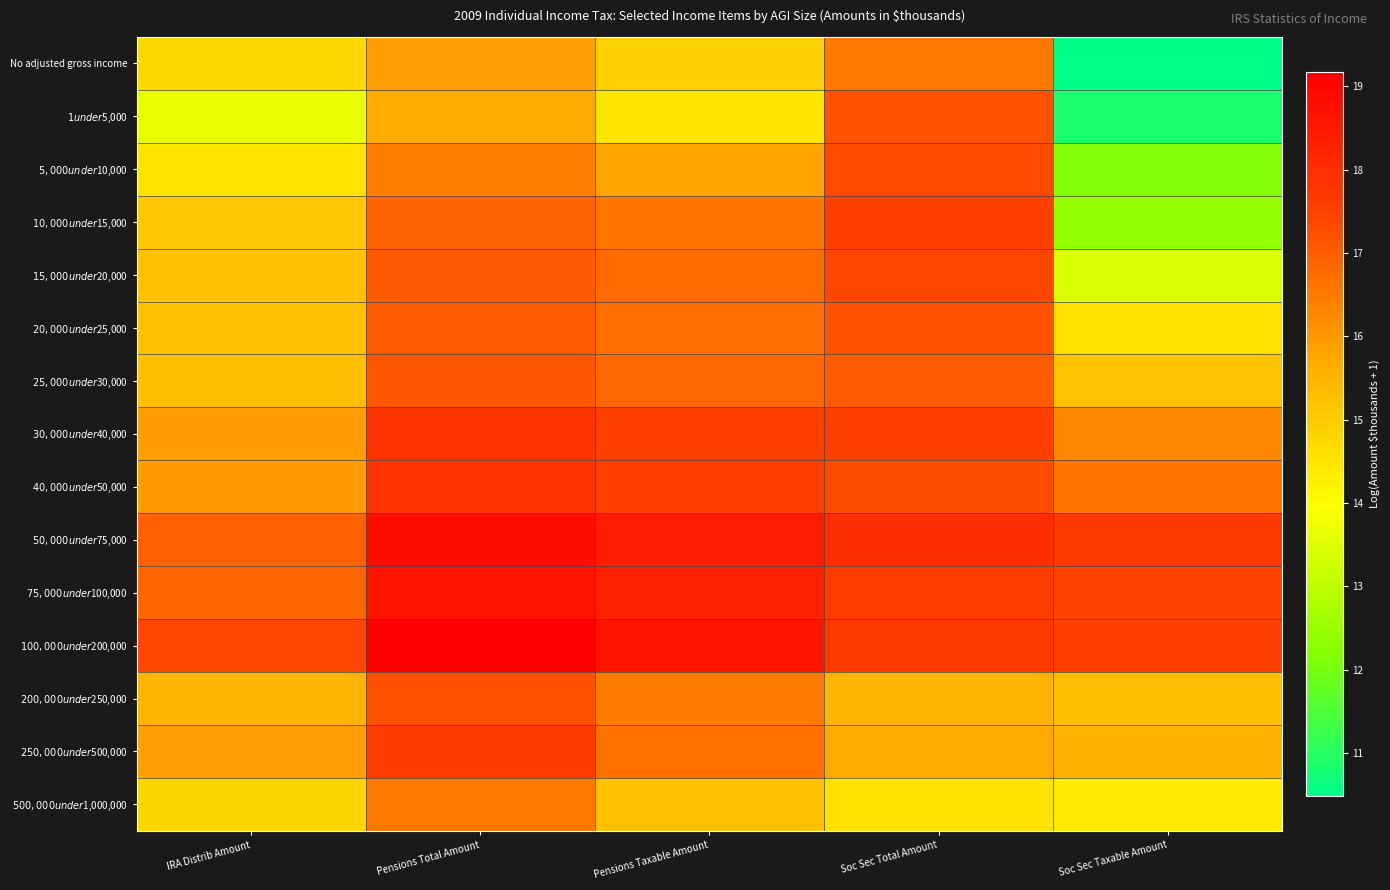

Which series has the largest total across all categories?

$100,000 under $200,000